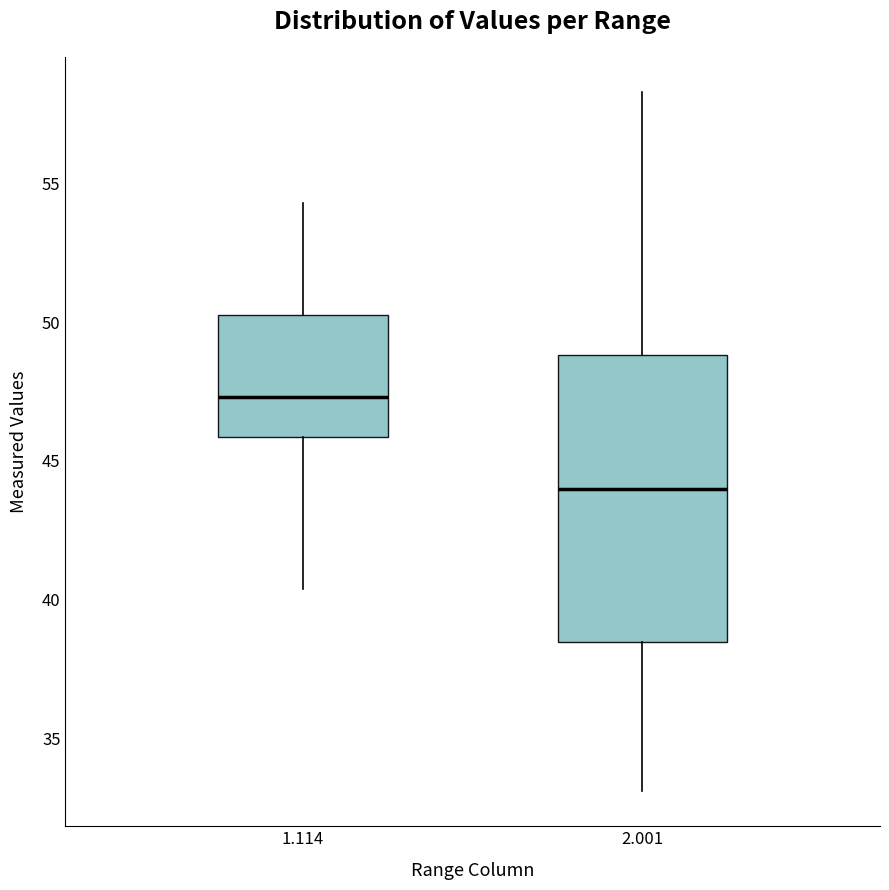

Which box's median line is the lowest?

2.001